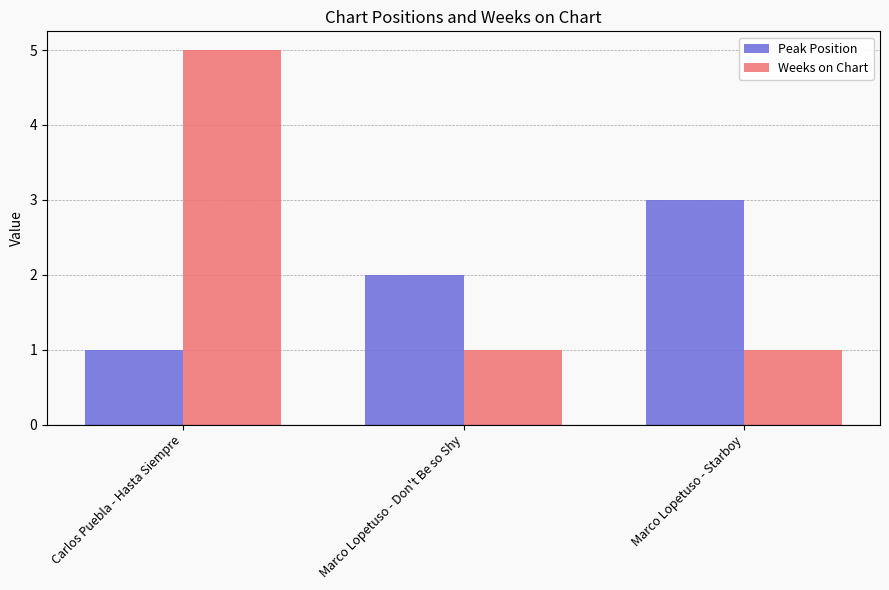

What is the value of the Weeks on Chart bar at the 3rd from the left?

1